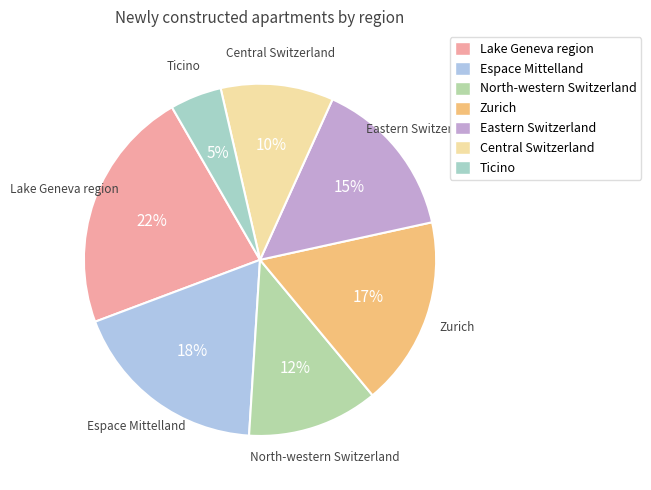

What is the largest slice in the pie chart?

Lake Geneva region